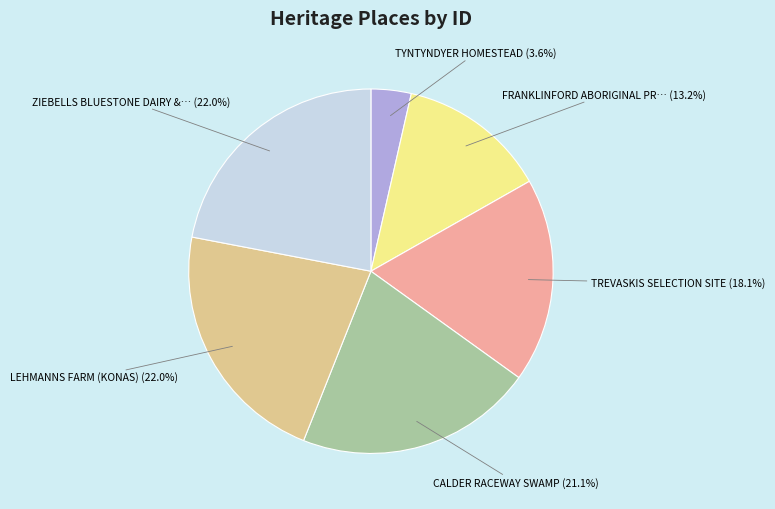

Is there any slice that represents more than half of the pie?

No